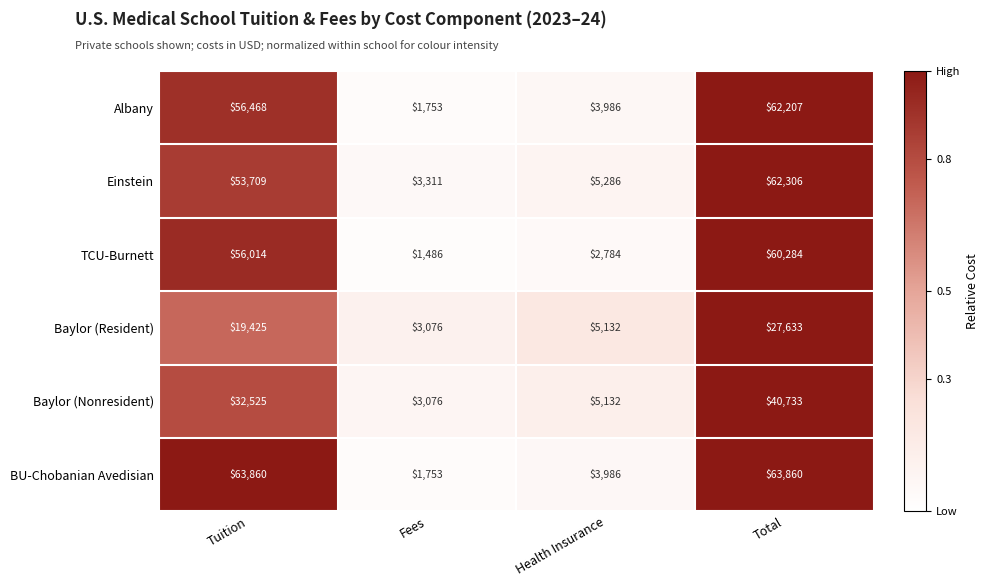

How many categories are shown in the chart?

4